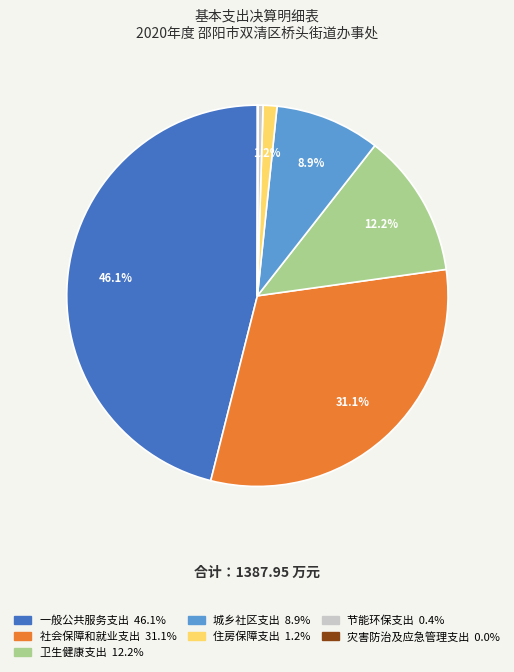

What is the largest slice in the pie chart?

一般公共服务支出